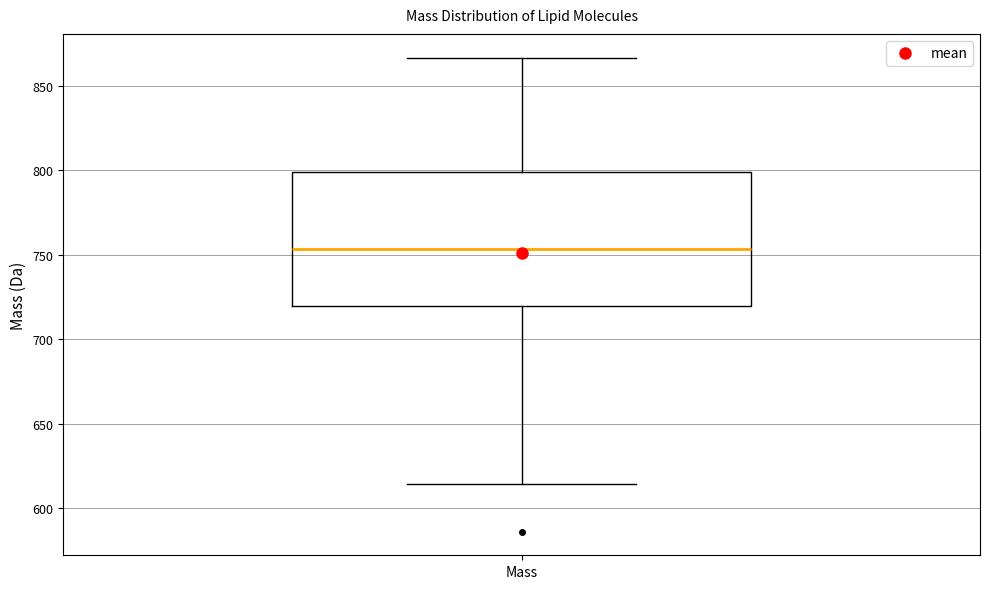

Transcribe this box plot: give where the median line is, the range the box spans, and where the two whiskers end, as read against the y-axis. The values are not printed on the chart, so give them approximately, as read against the axis.

median 755, box 720 to 800, whiskers 615 to 865